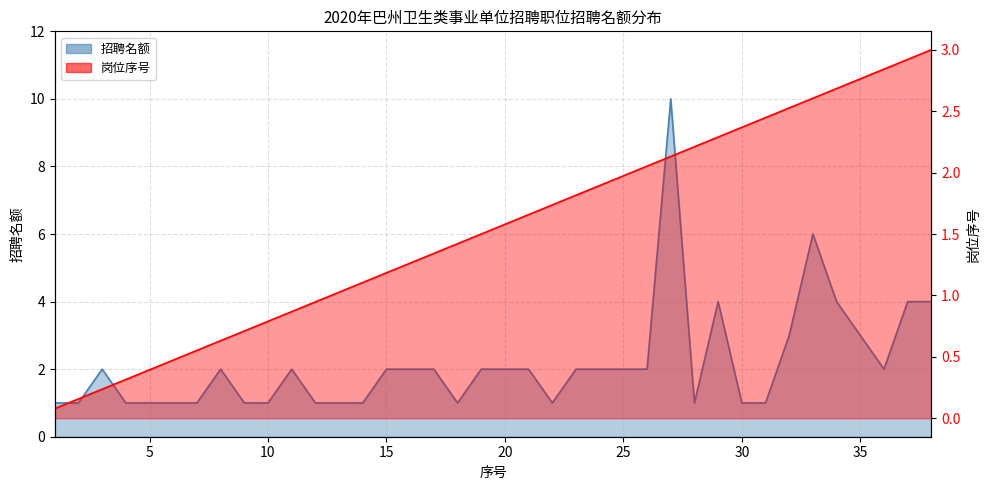

What is the spread (max minus min) of values at 18?

0.4